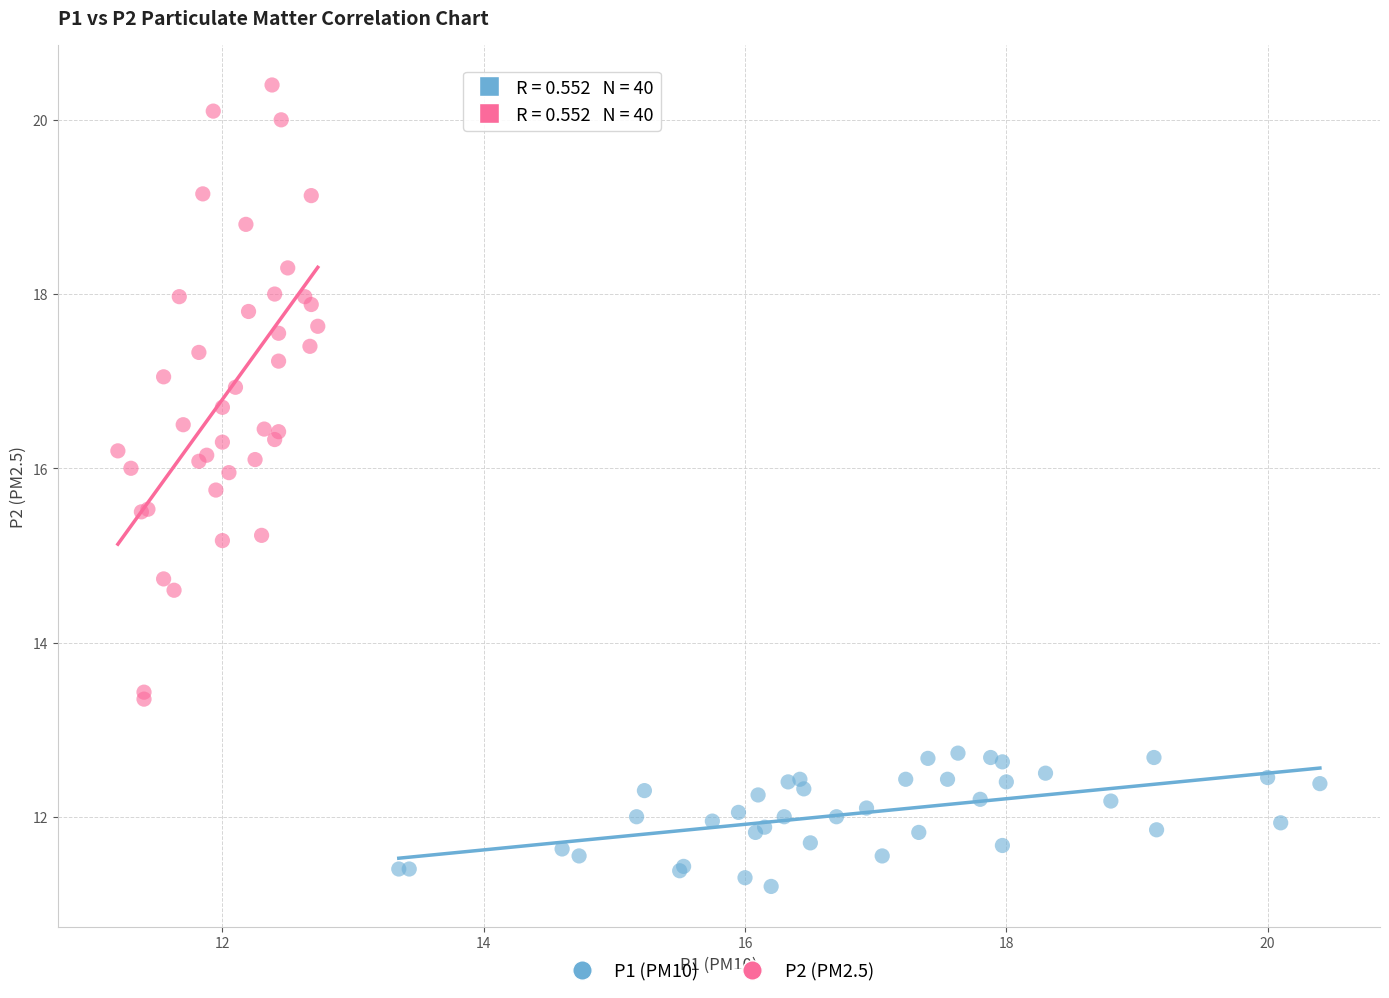

Which series reaches the minimum Y coordinate?

P1 (PM10)